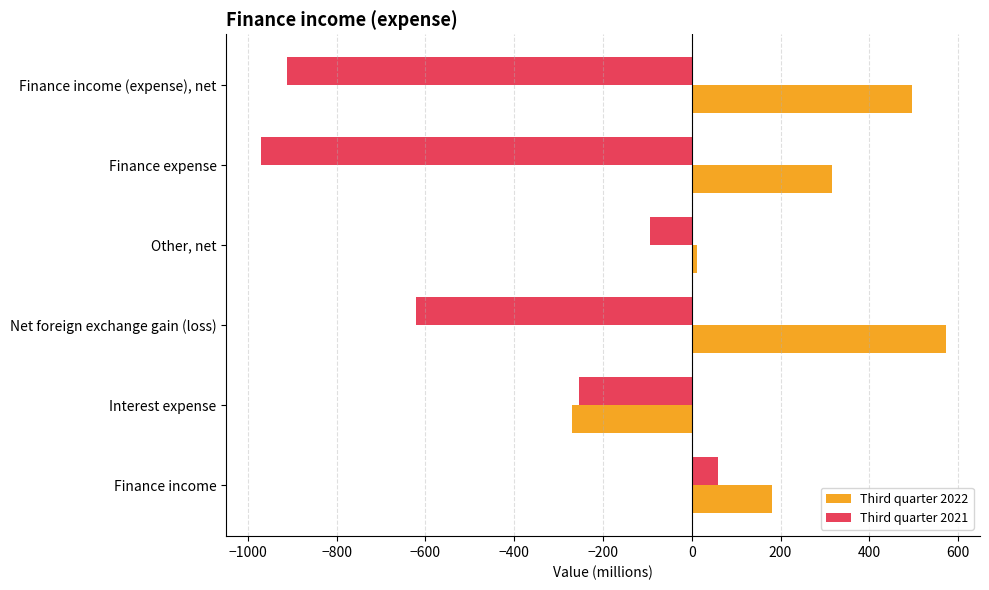

What are all the series names shown in the legend?

Third quarter 2022, Third quarter 2021